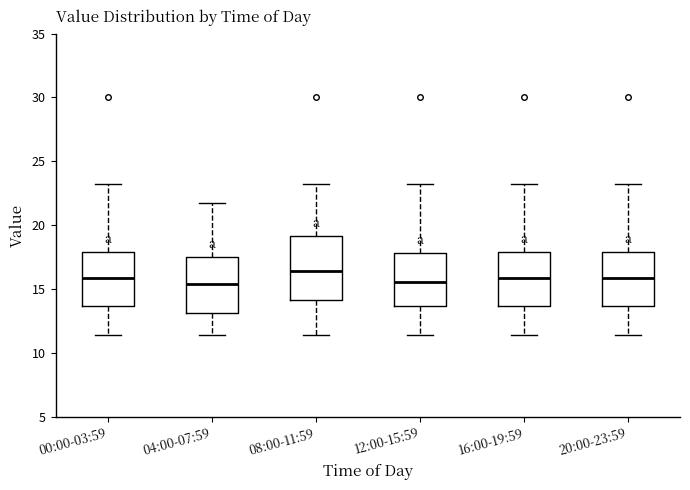

Reading left to right, read every box against the y-axis: the position of its median line, the range the box covers, and the ends of its whiskers. The values are not printed on the chart, so give them approximately, as read against the axis.

00:00-03:59: median 16.0, box 13.5 to 18.0, whiskers 11.5 to 23.0
04:00-07:59: median 15.5, box 13.0 to 17.5, whiskers 11.5 to 22.0
08:00-11:59: median 16.5, box 14.0 to 19.0, whiskers 11.5 to 23.0
12:00-15:59: median 15.5, box 13.5 to 18.0, whiskers 11.5 to 23.0
16:00-19:59: median 16.0, box 13.5 to 18.0, whiskers 11.5 to 23.0
20:00-23:59: median 16.0, box 13.5 to 18.0, whiskers 11.5 to 23.0